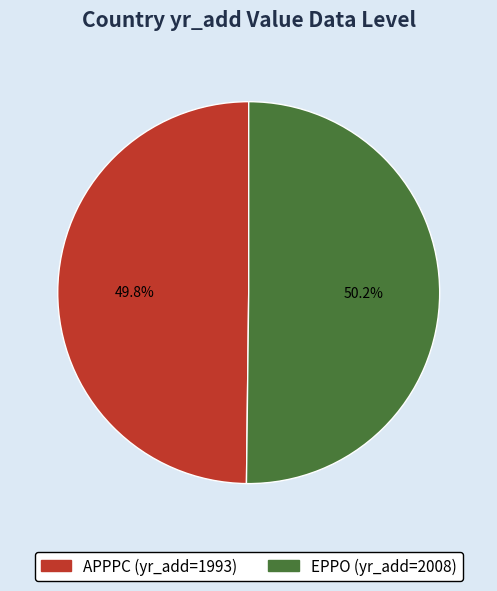

To the nearest percent, what is the combined percentage of EPPO and APPPC?

100%